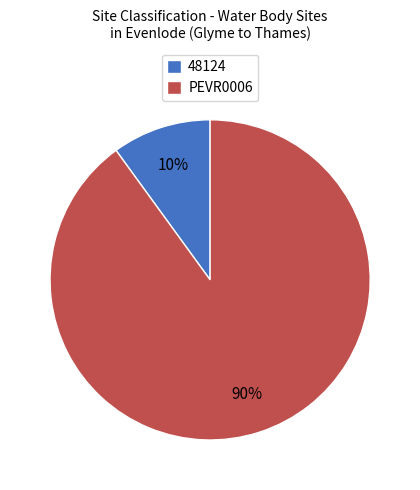

Combined, do PEVR0006 and 48124 account for over 50%?

Yes